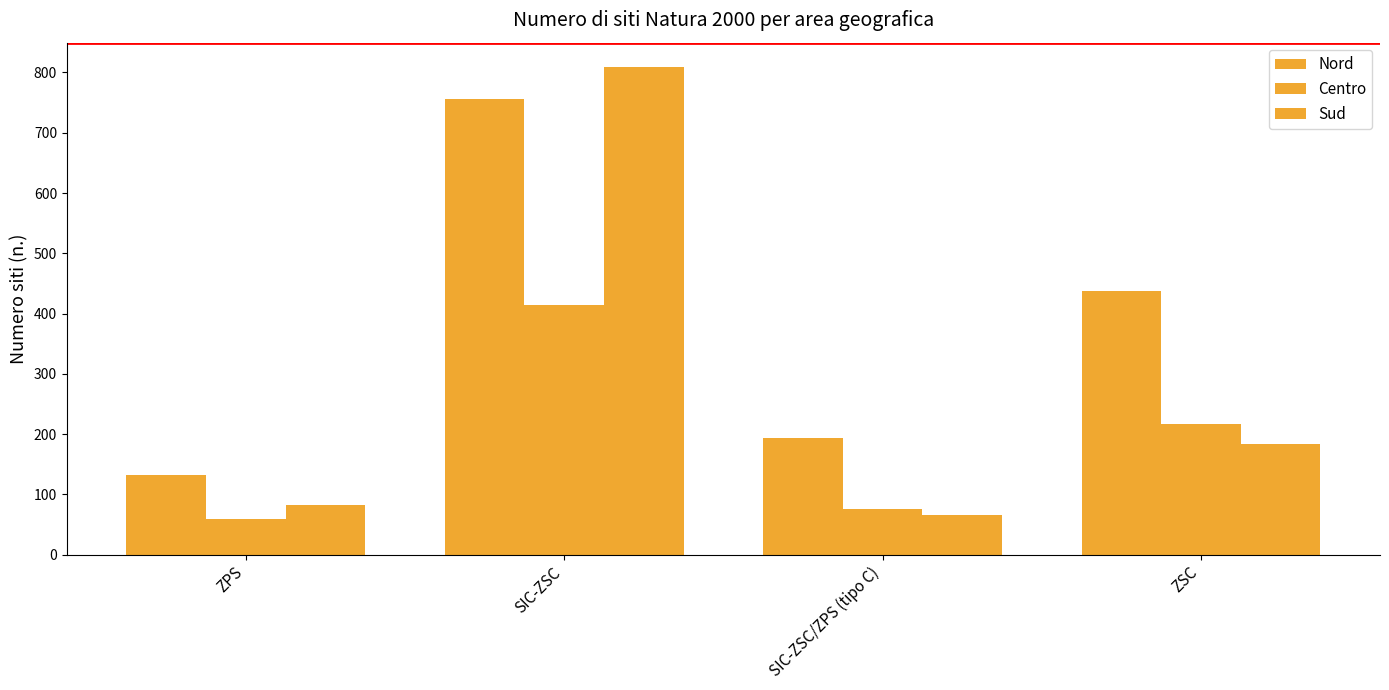

Which series has the largest total across all categories?

Nord